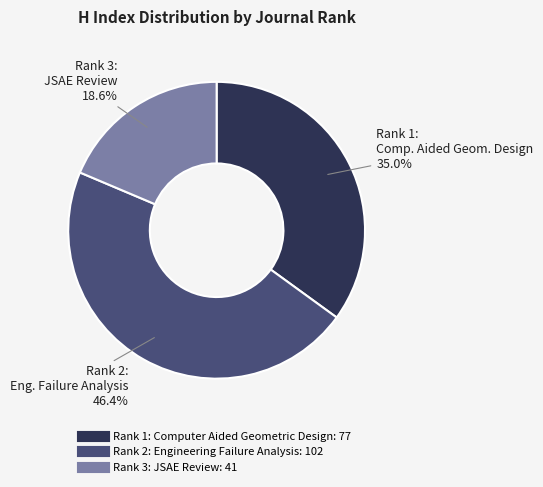

What portion of the pie excludes Rank 2: Engineering Failure Analysis?

53.6%